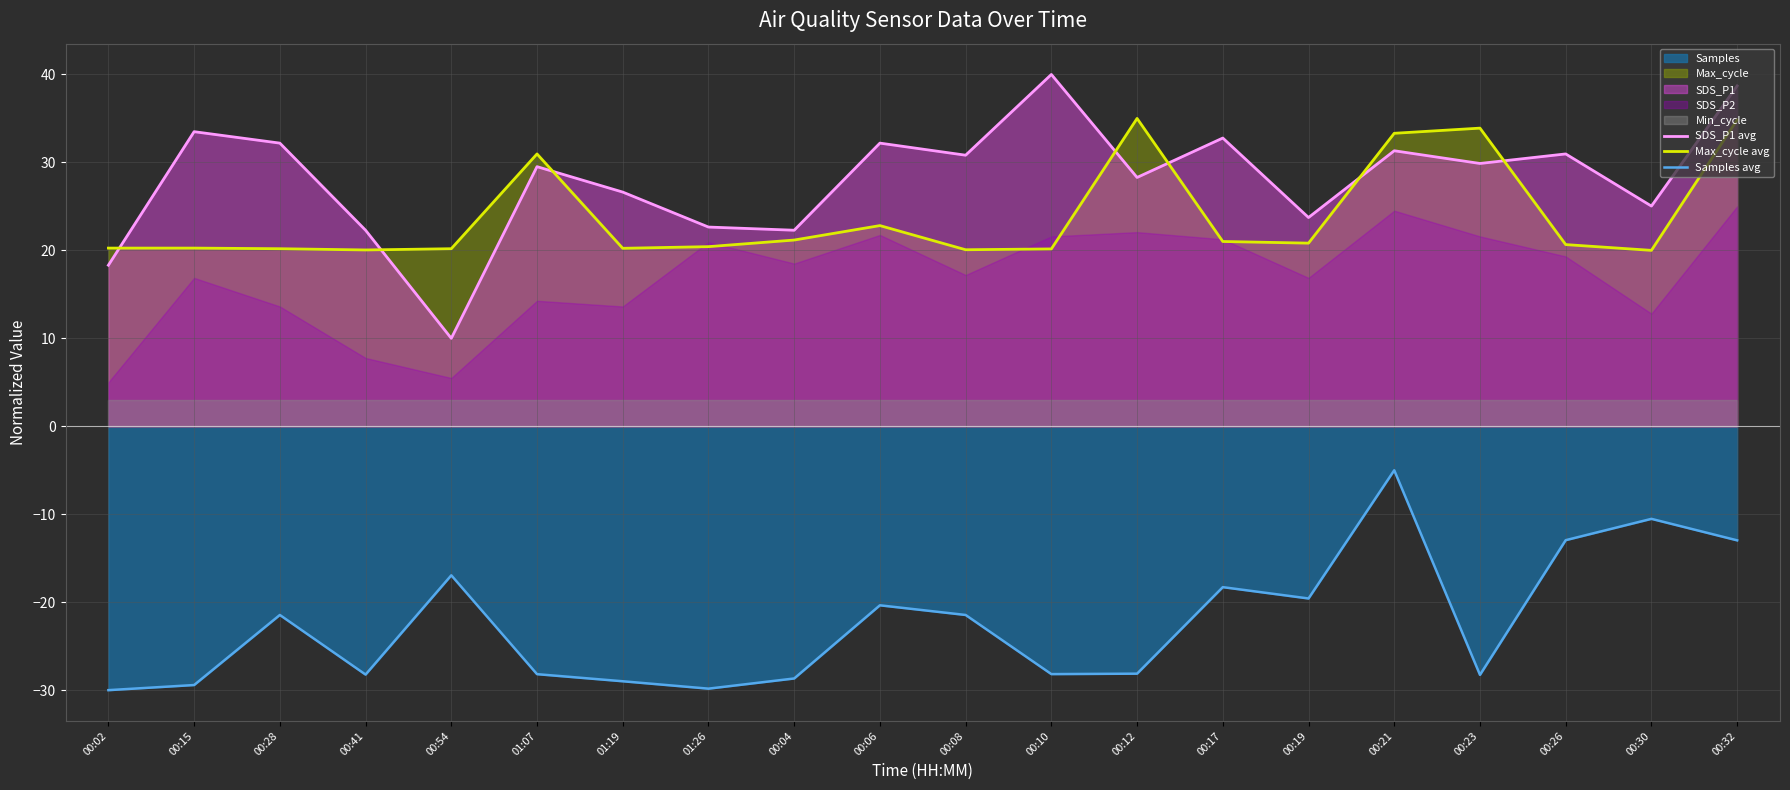

Which series has the widest spread of values?

SDS_P1 avg